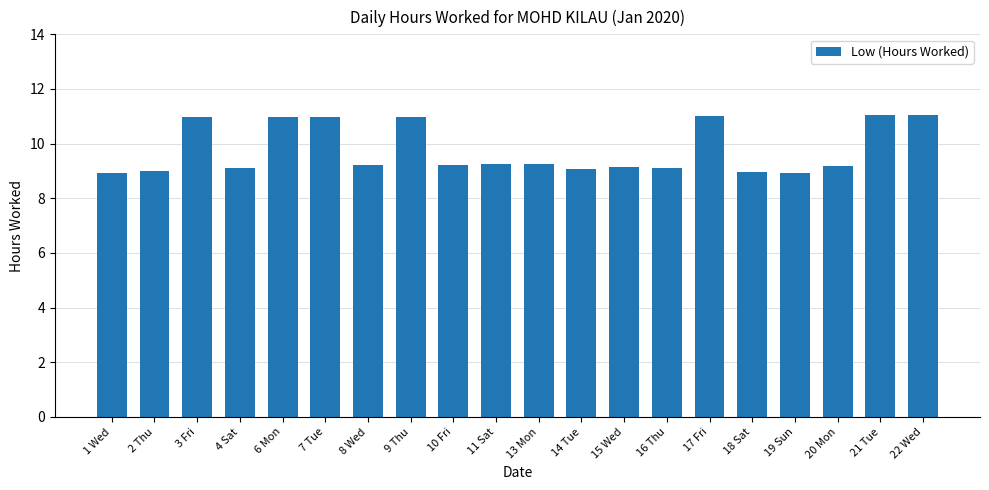

What position from the left is 18 Sat?

16